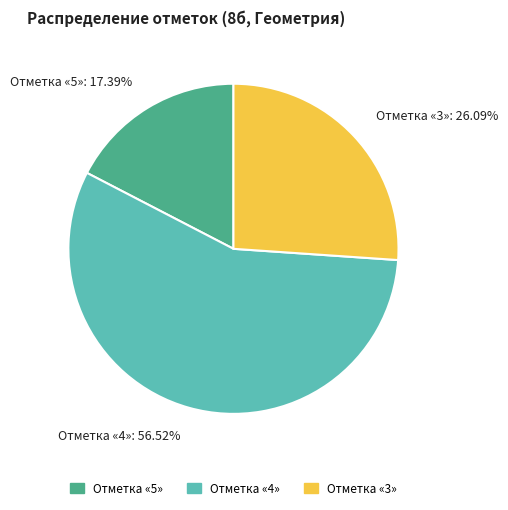

Is there a majority slice in this chart?

Yes